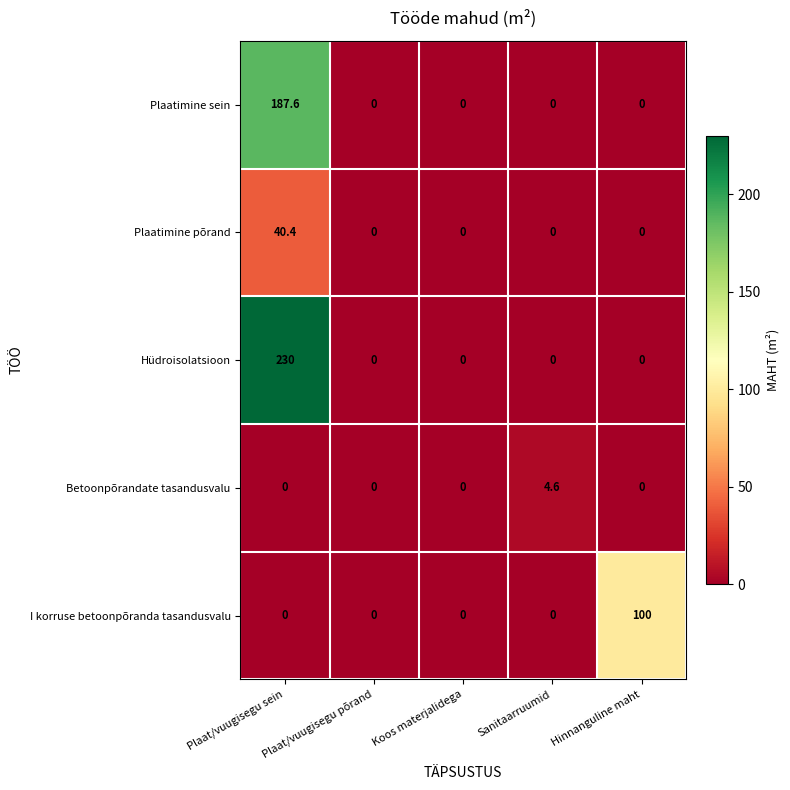

Is it true that I korruse betoonpõranda tasandusvalu equals 45.1 at Koos materjalidega?

False